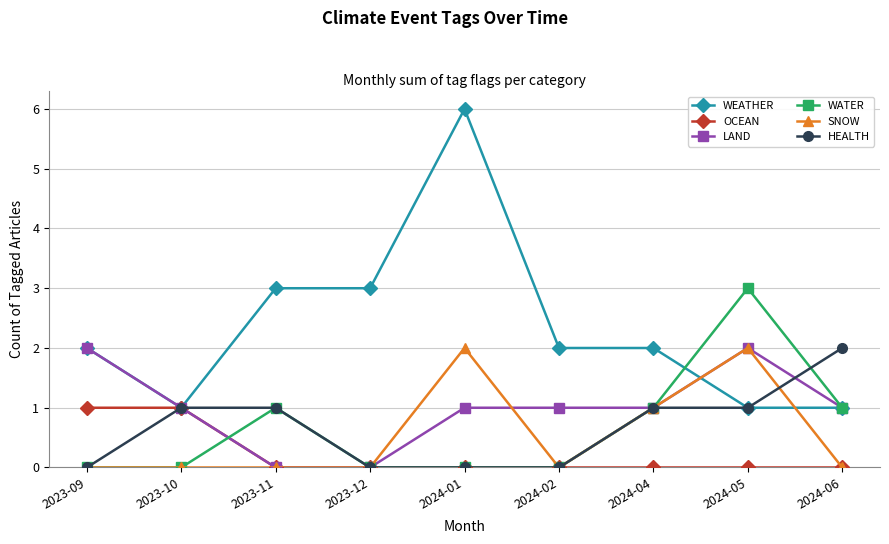

Is the value of WEATHER at 2023-11 greater than the value of OCEAN at 2024-06?

Yes